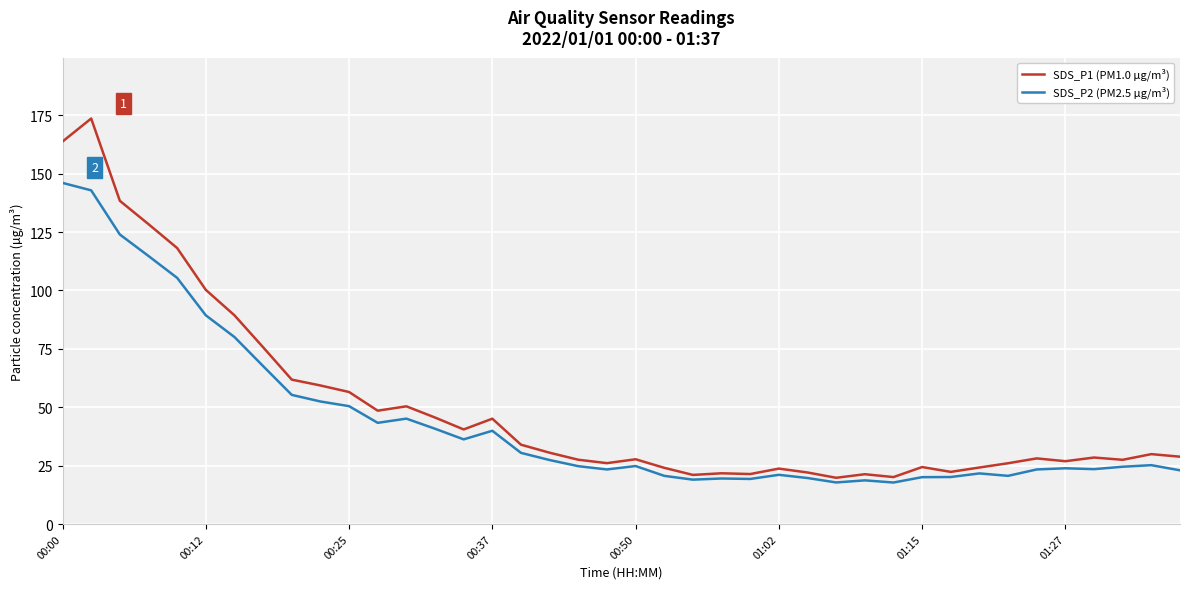

Which series has the largest range (max minus min)?

SDS_P1 (PM1.0 µg/m³)